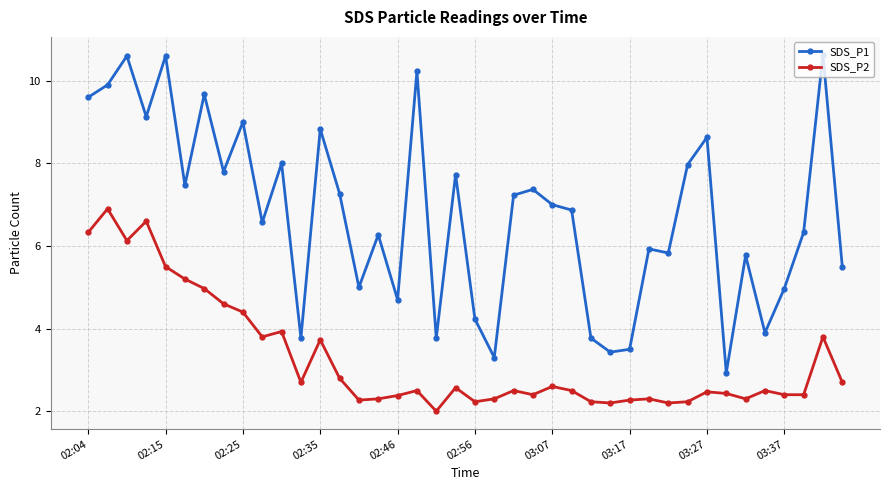

What is the value of the SDS_P2 point at the 2nd from the left?

6.9